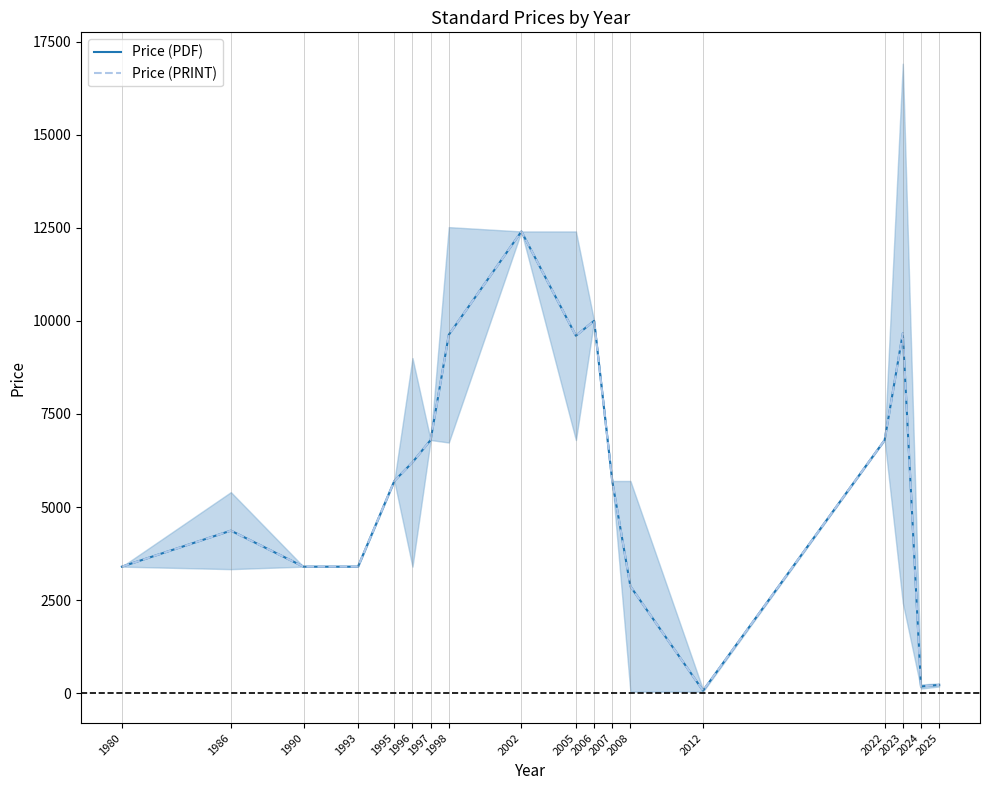

Is the value of Price (PDF) at 1997 greater than the value of Price (PRINT) at 2025?

Yes